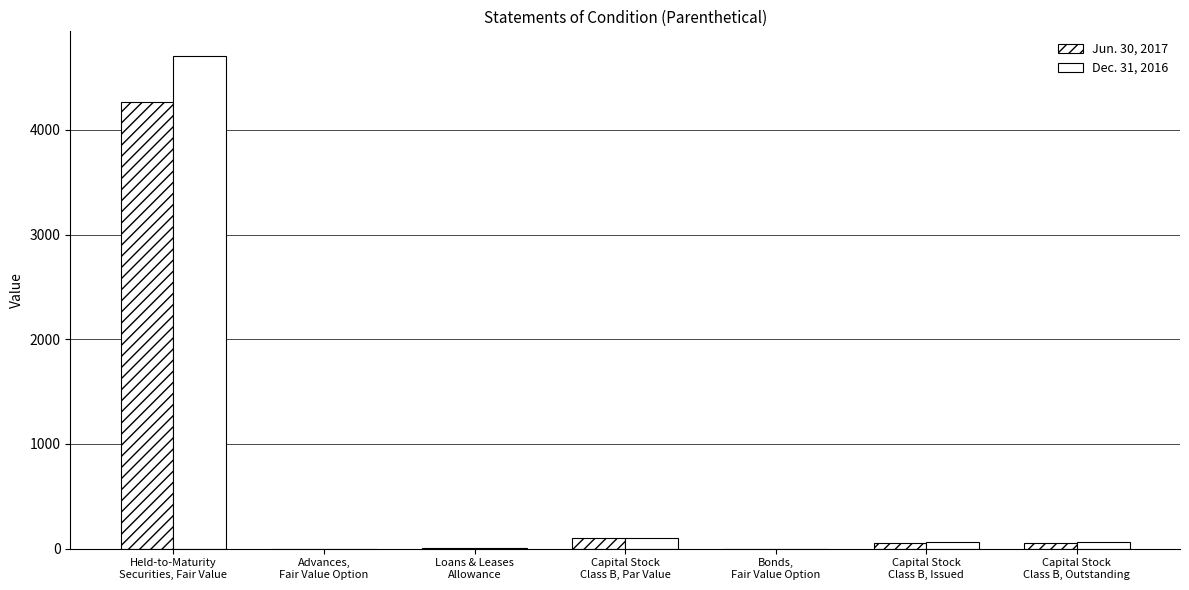

What is the sum of all Jun. 30, 2017 values?

4479